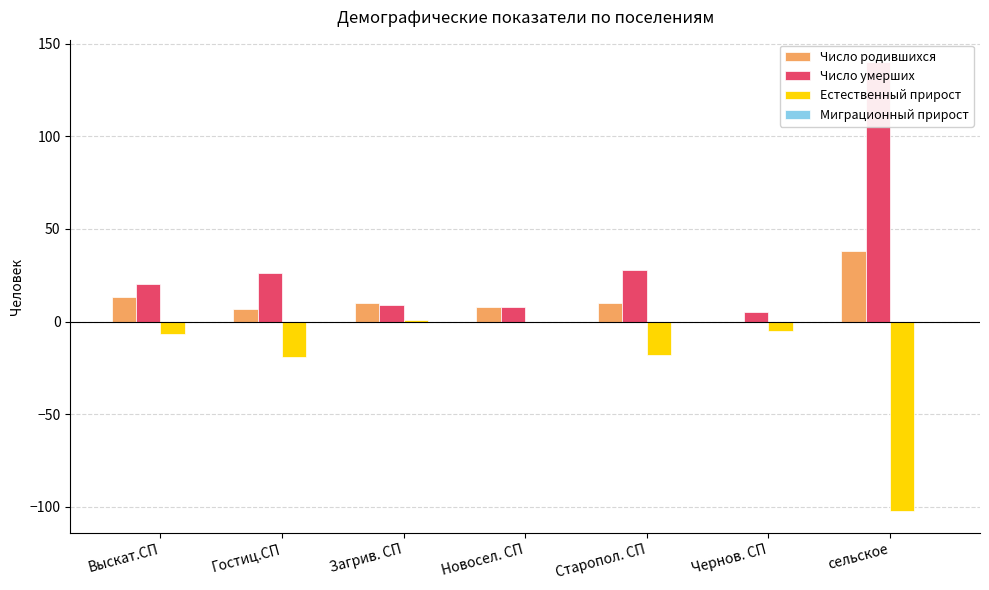

Which series has the largest range (max minus min)?

Число умерших